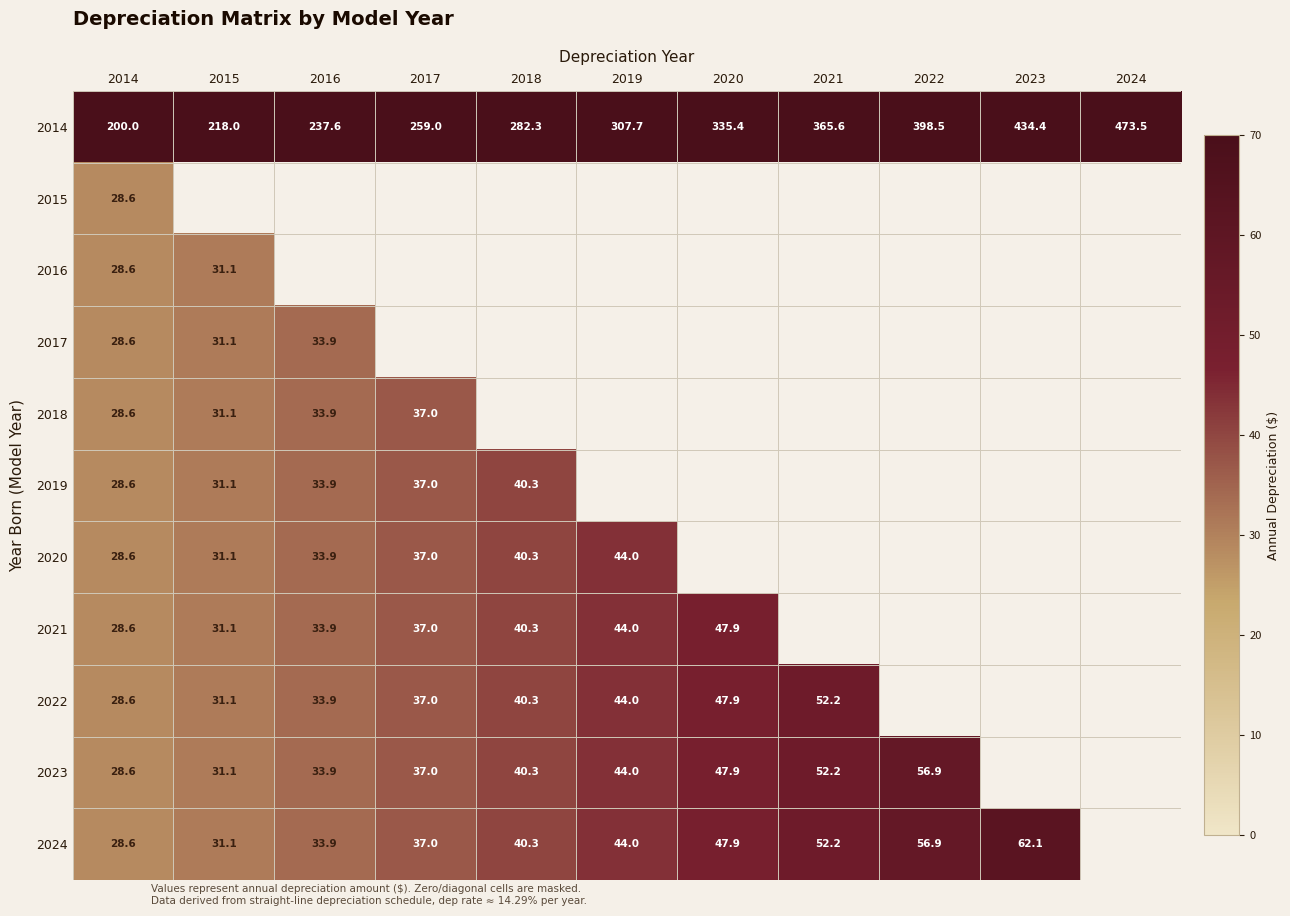

Is it true that 2024 equals 76.4 at 2021?

False